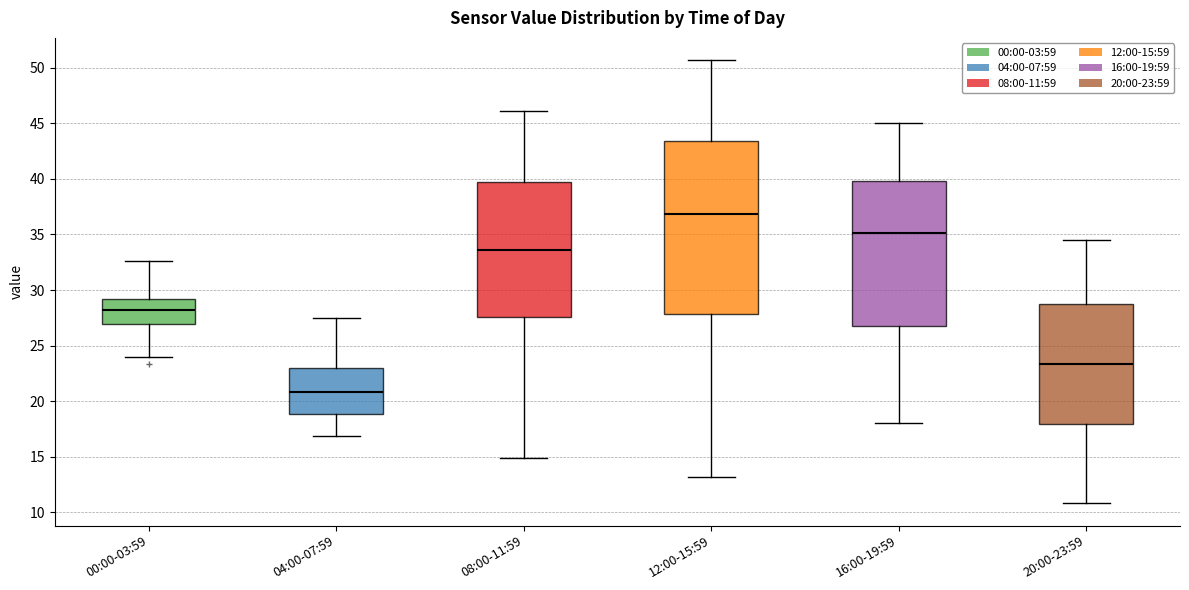

Where is the lower edge of the box for 16:00-19:59 on the y-axis? The values are not printed on the chart, so give them approximately, as read against the axis.

27.0